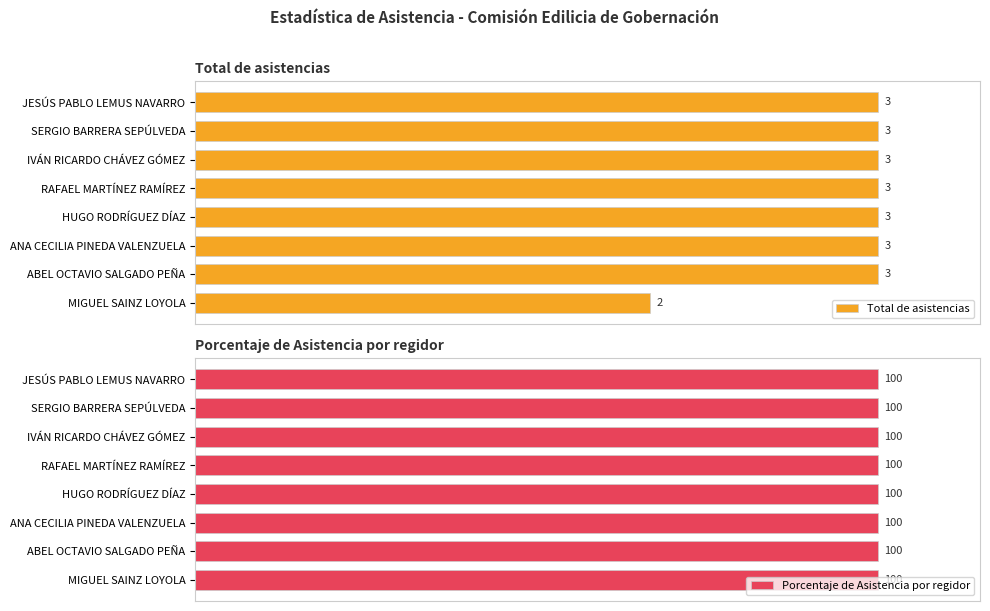

Where is Total de asistencias nearest to the value 2?

MIGUEL SAINZ LOYOLA